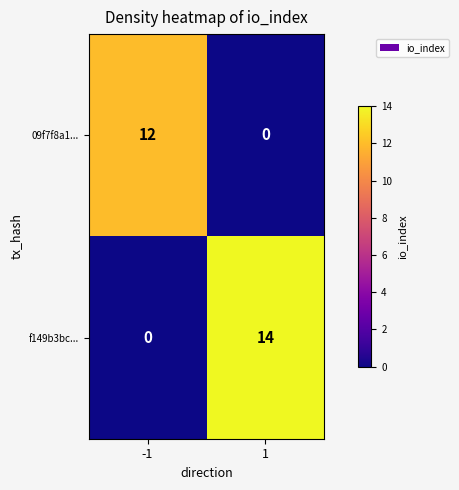

Which series has the largest total across all categories?

f149b3bc...